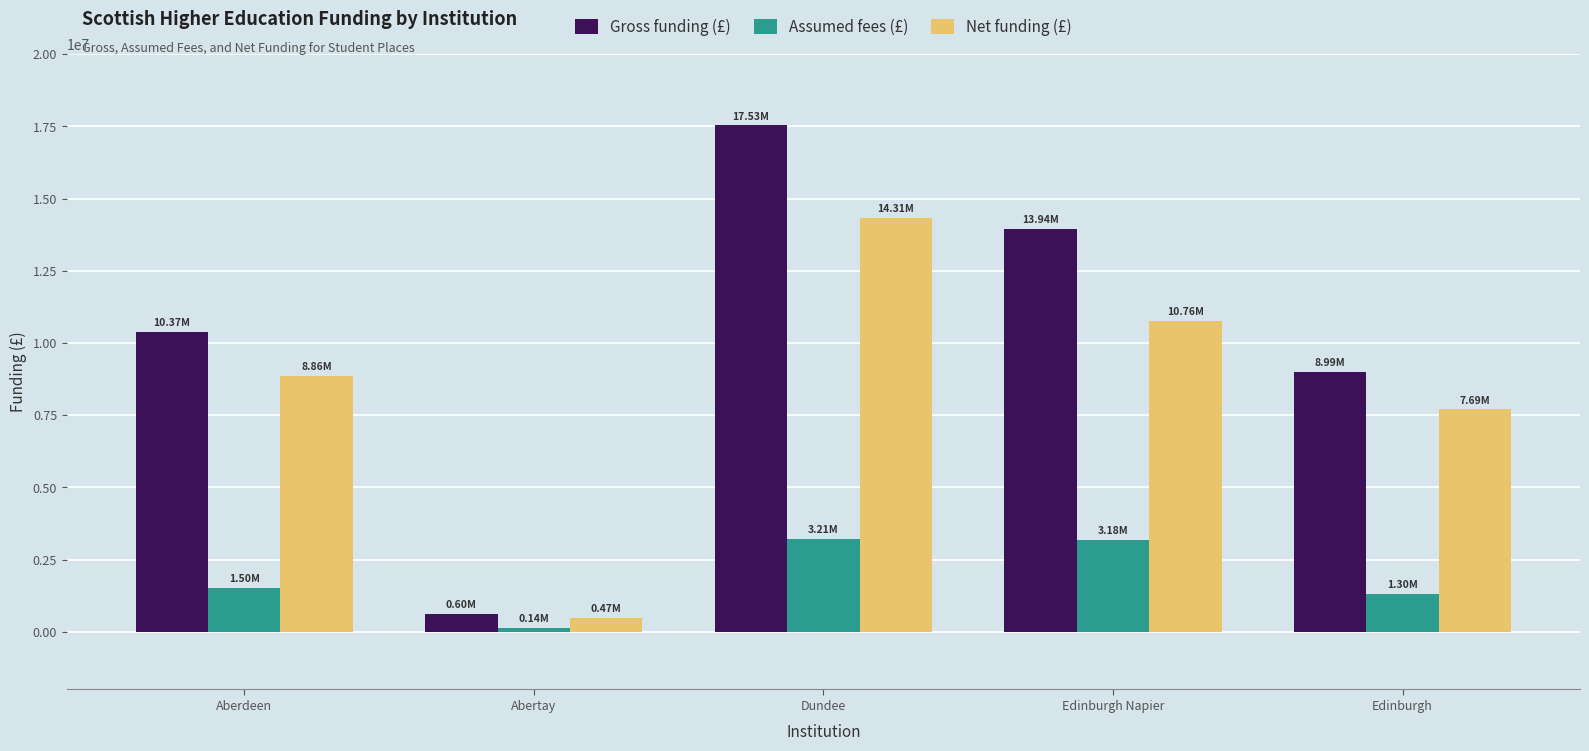

Read the Gross funding (£) value at Edinburgh Napier.

13943956.7